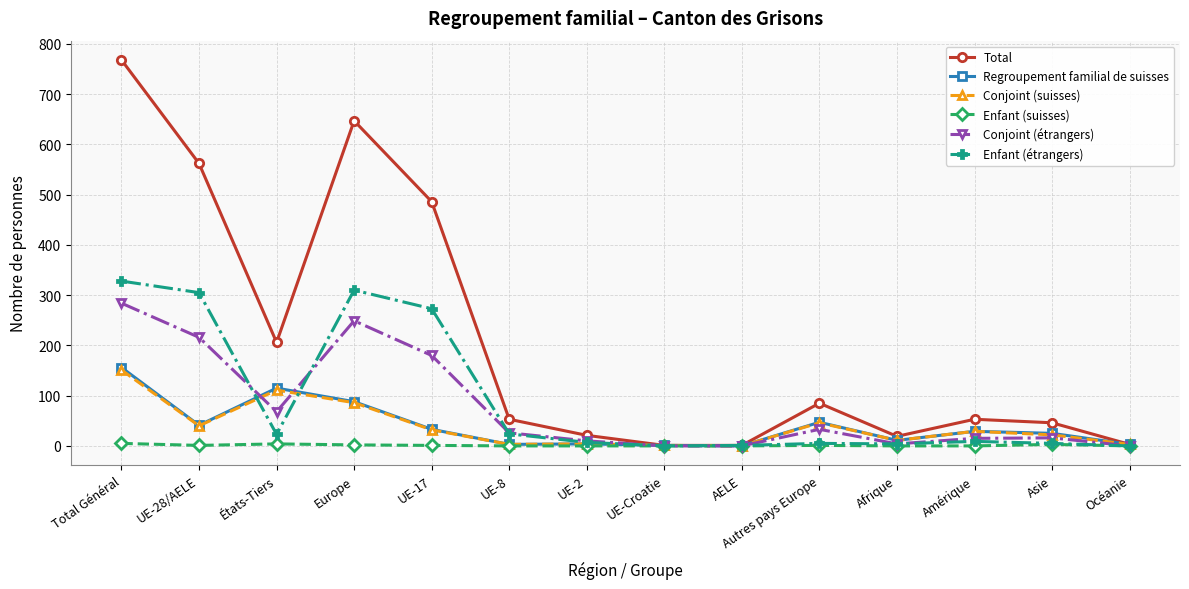

Read the Enfant (suisses) value at UE-17.

1